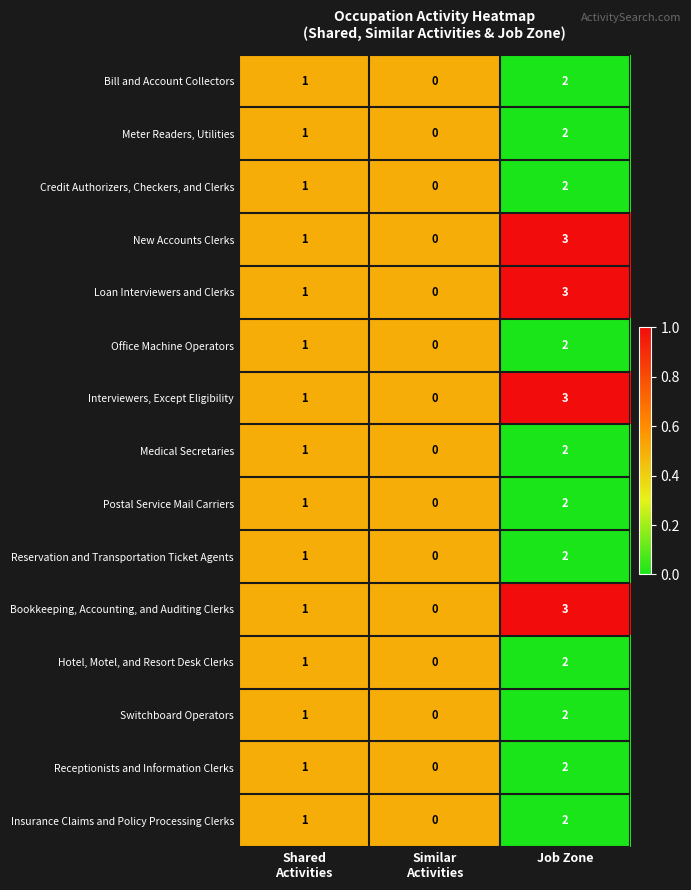

How many Bill and Account Collectors values are between 0 and 2?

3